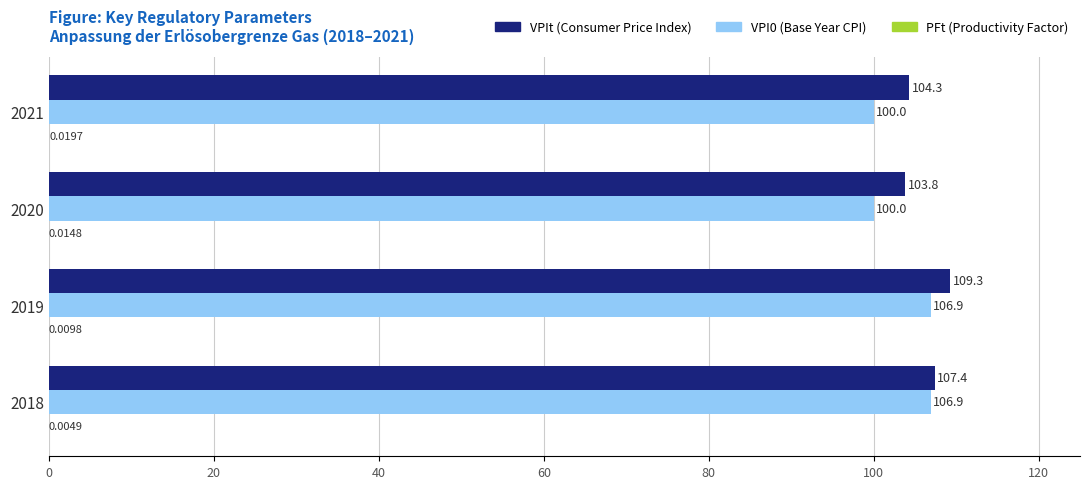

Count the number of data series in this chart.

3